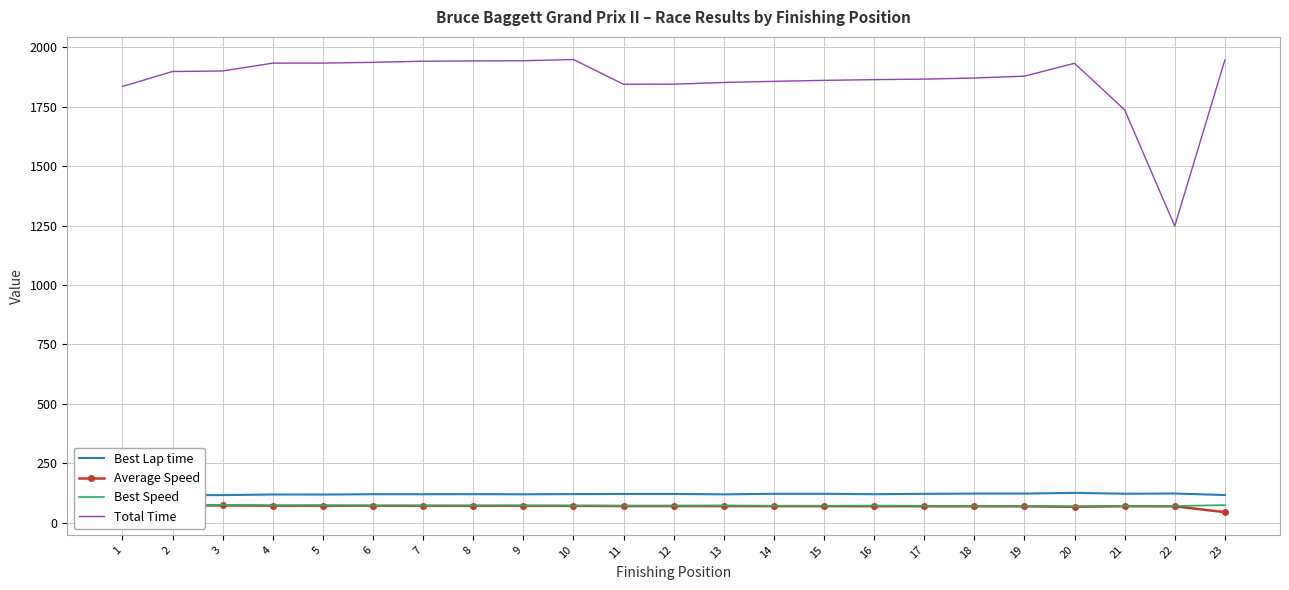

Reading left to right, transcribe all the data shown in this chart.

Best Lap time: 112.8	116.3	116.1	118.8	118.5	119.9	119.8	120.2	119.5	120.5	121.1	121.1	119.4	121.7	121.7	120.0	121.5	122.6	122.6	125.7	121.9	122.9	116.4
Average Speed: 75.3	72.8	72.7	71.5	71.5	71.4	71.2	71.2	71.1	70.9	70.3	70.2	70.0	69.8	69.6	69.5	69.4	69.3	69.0	67.1	69.6	69.2	44.4
Best Speed: 76.6	74.3	74.4	72.7	72.9	72.0	72.1	71.9	72.3	71.7	71.4	71.4	72.4	71.0	71.0	72.0	71.1	70.5	70.5	68.8	70.9	70.3	74.2
Total Time: 1835.3	1898.3	1900.6	1933.5	1933.8	1936.9	1941.6	1942.9	1943.7	1948.8	1844.7	1845.1	1852.1	1857.0	1861.1	1864.1	1866.3	1871.0	1878.8	1932.8	1737.0	1248.0	1946.9